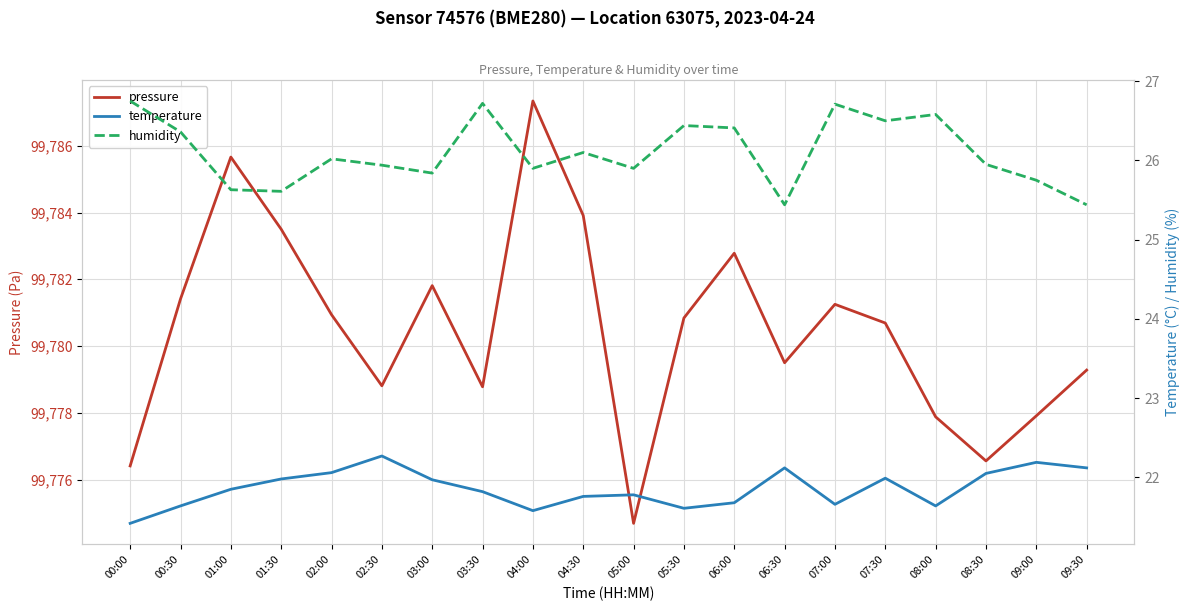

What is the approximate value of pressure at 03:00?

99781.8